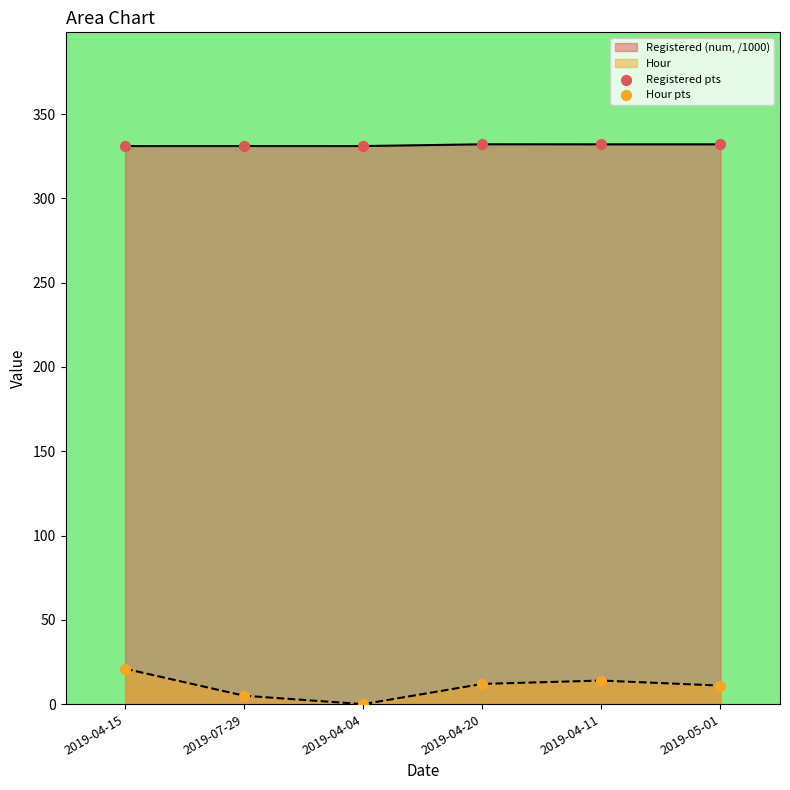

Is the value of Registered pts at 2019-04-04 greater than the value of Hour pts at 2019-04-11?

Yes